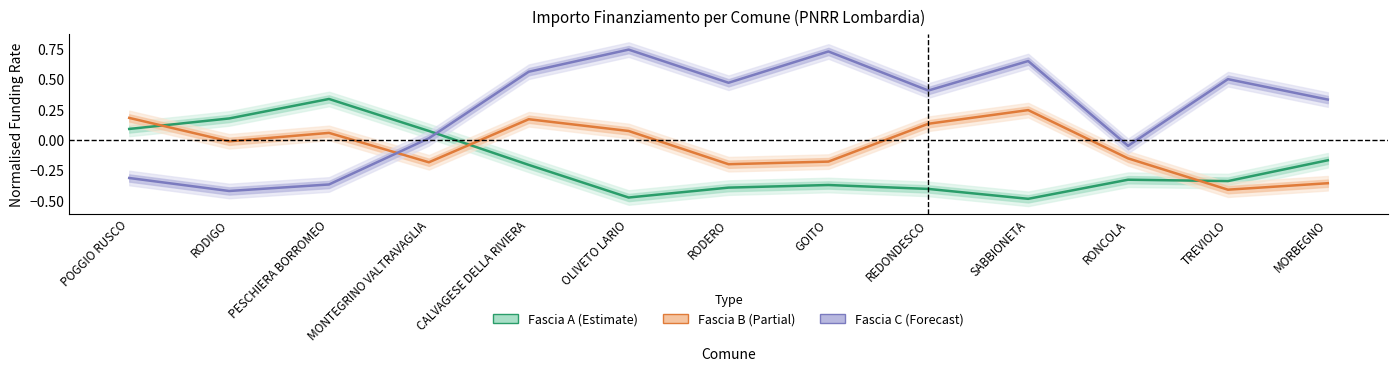

At SABBIONETA, list the series in order from largest to smallest.

Fascia C (Forecast), Fascia B (Partial), Fascia A (Estimate)